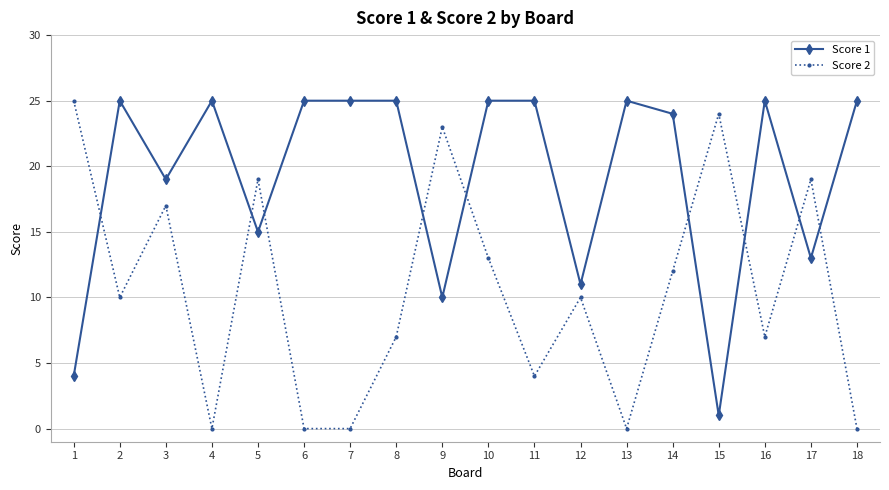

How many data points does each series have?

18